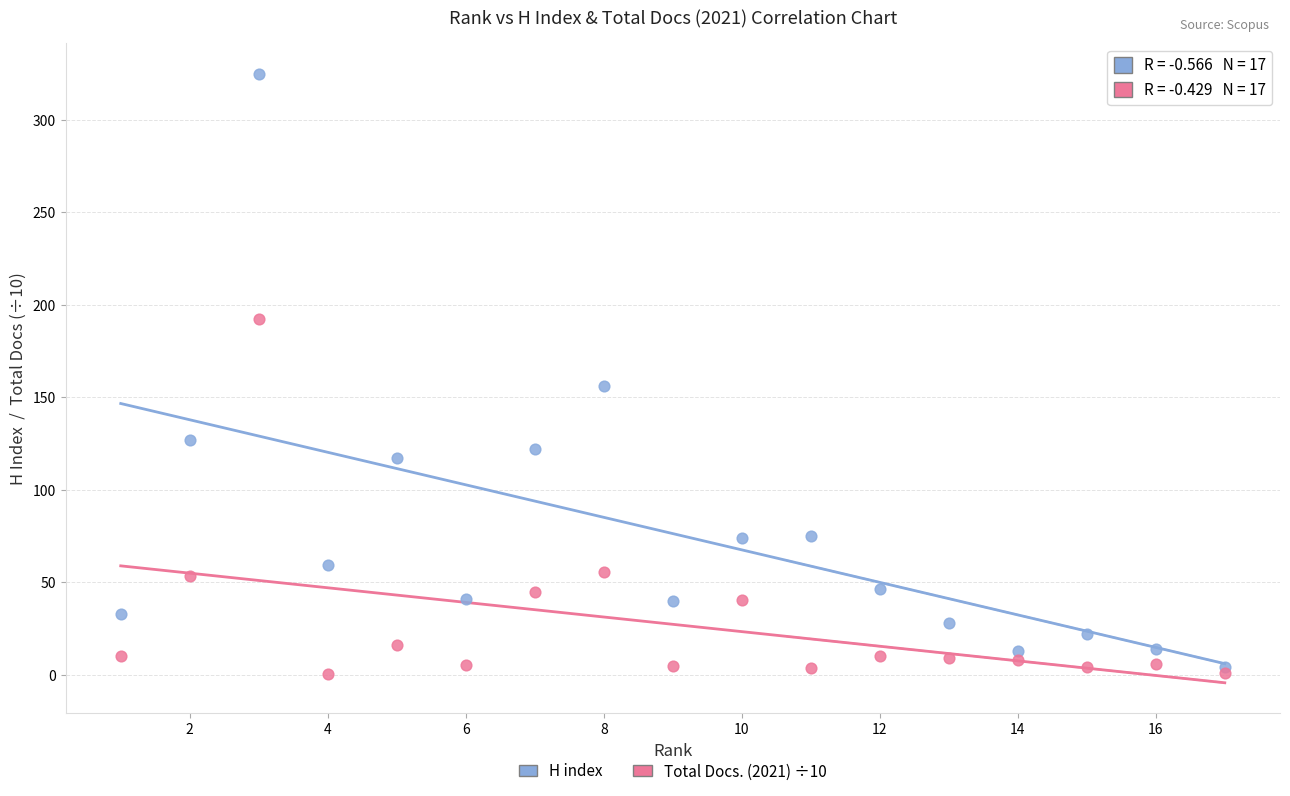

Across all series, what Y value is closest to 162?

156.0